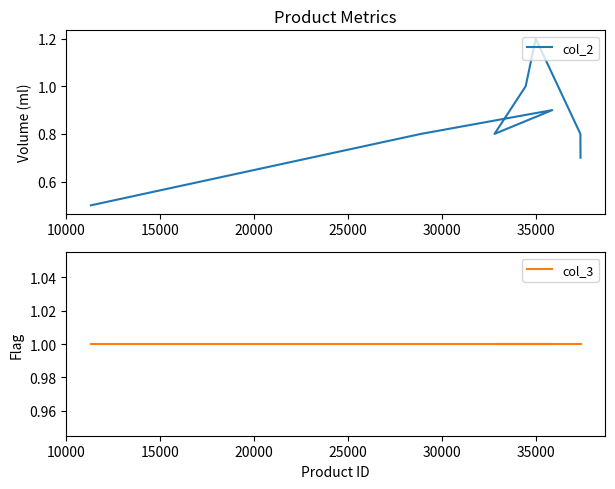

What is the difference between the maximum and second lowest values in the col_2 series?

0.5